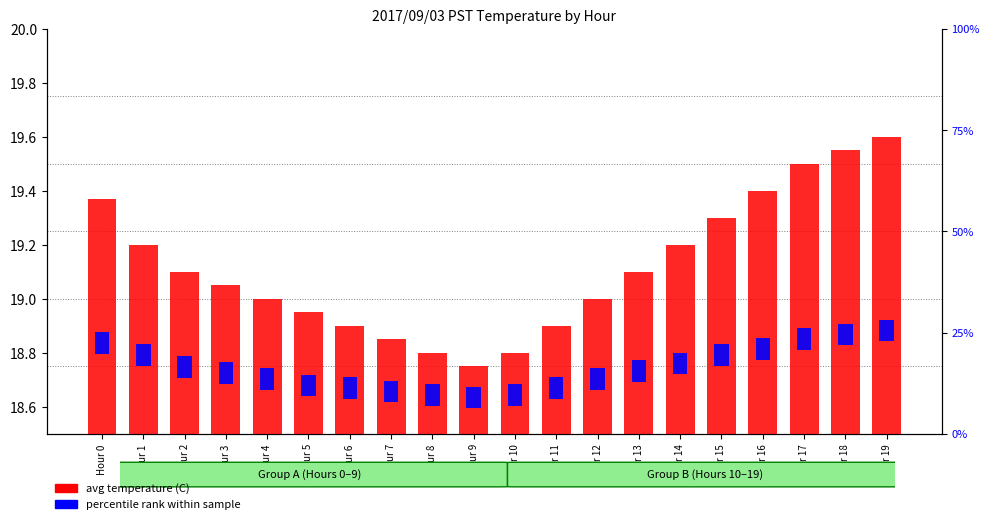

Which category has the highest value across all series?

Hour 19